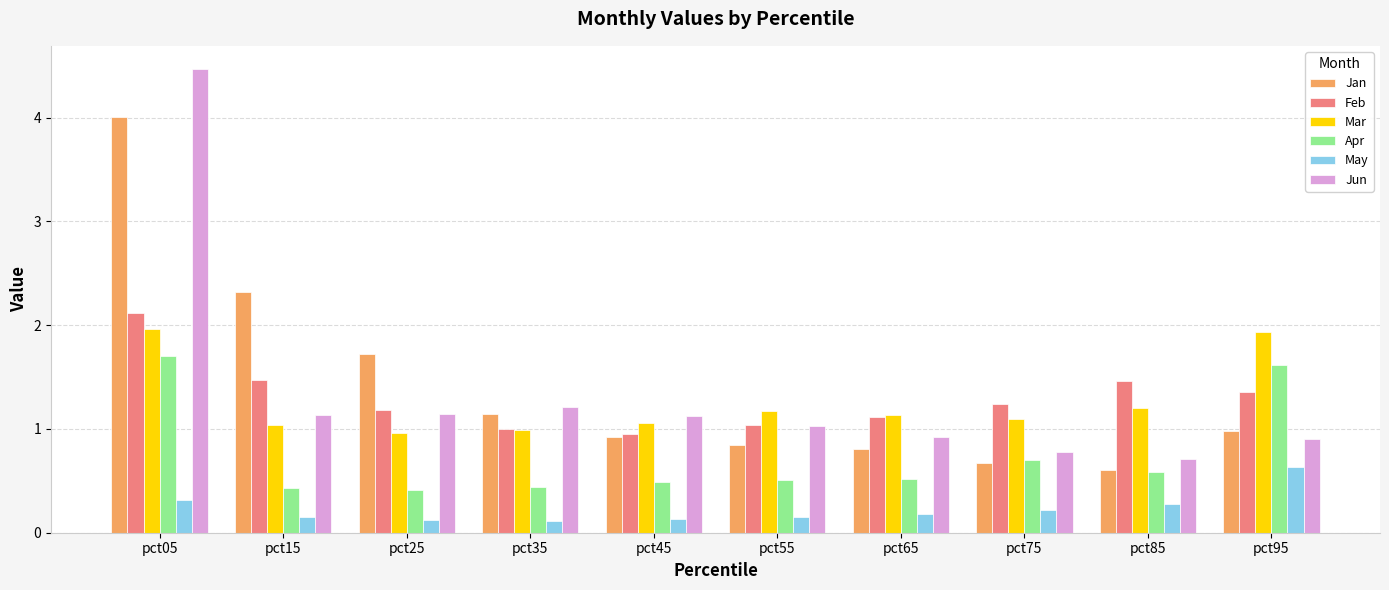

At how many categories does at least one series exceed 3?

1